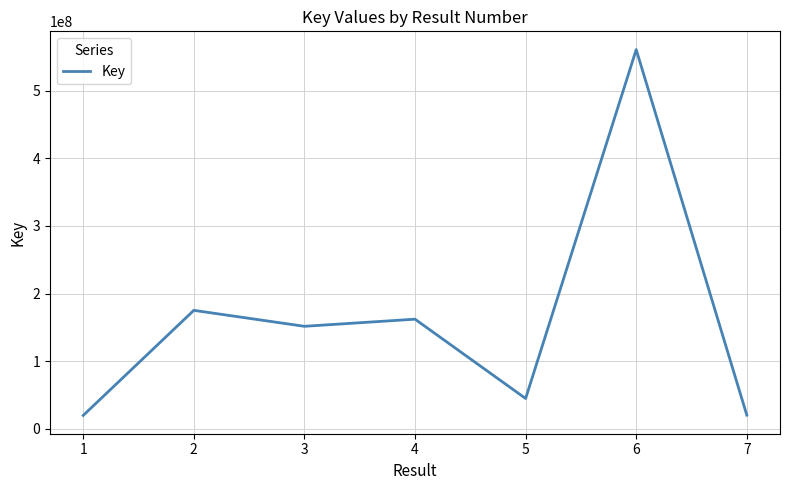

What is the maximum value shown in the chart?

560919796